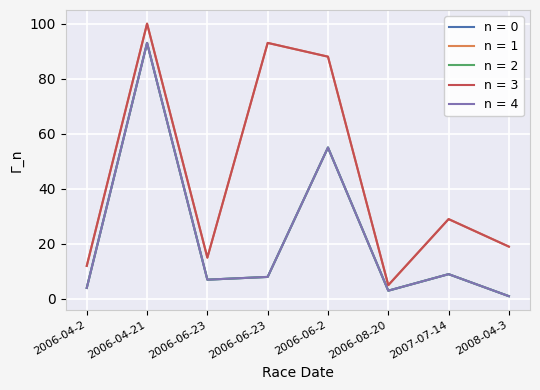

Is the value of n = 4 at 2007-07-14 greater than the value of n = 2 at 2006-06-23?

Yes